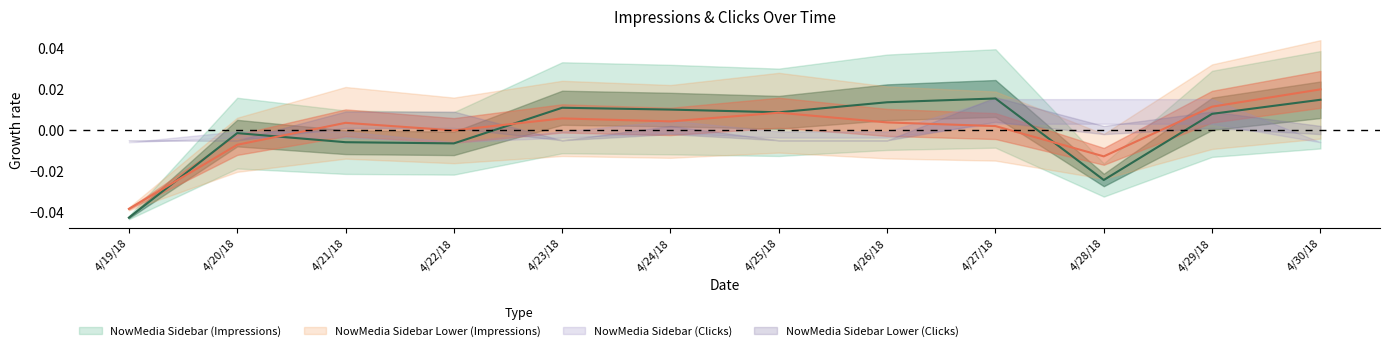

The NowMedia Sidebar (Impressions) series shows -0.0 at 4/21/18. True or false?

False